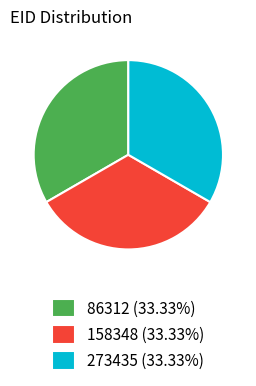

Count the number of slices in the pie.

3